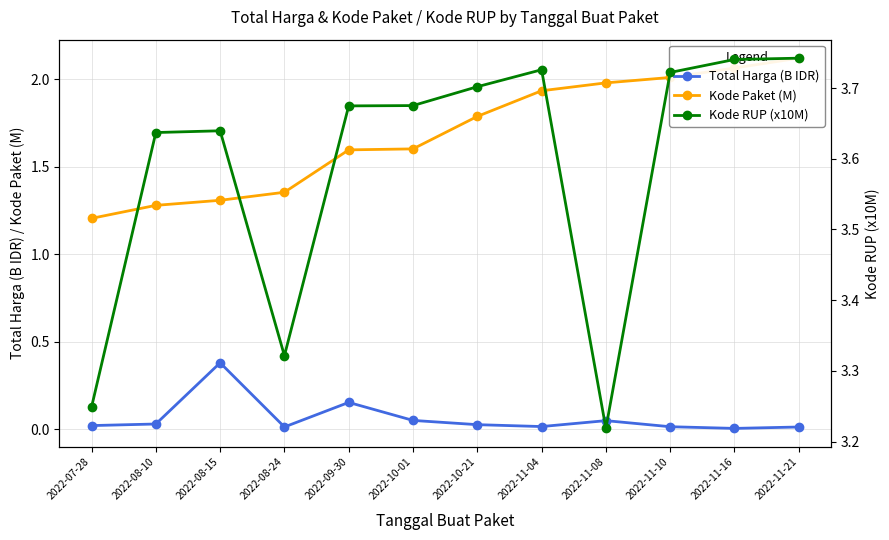

Reading left to right, what are all the values shown in this chart?

Total Harga (B IDR): 2022-07-28=0.0	2022-08-10=0.0	2022-08-15=0.4	2022-08-24=0.0	2022-09-30=0.2	2022-10-01=0.0	2022-10-21=0.0	2022-11-04=0.0	2022-11-08=0.0	2022-11-10=0.0	2022-11-16=0.0	2022-11-21=0.0
Kode Paket (M): 2022-07-28=1.2	2022-08-10=1.3	2022-08-15=1.3	2022-08-24=1.4	2022-09-30=1.6	2022-10-01=1.6	2022-10-21=1.8	2022-11-04=1.9	2022-11-08=2.0	2022-11-10=2.0	2022-11-16=2.1	2022-11-21=2.1
Kode RUP (x10M): 2022-07-28=3.2	2022-08-10=3.6	2022-08-15=3.6	2022-08-24=3.3	2022-09-30=3.7	2022-10-01=3.7	2022-10-21=3.7	2022-11-04=3.7	2022-11-08=3.2	2022-11-10=3.7	2022-11-16=3.7	2022-11-21=3.7